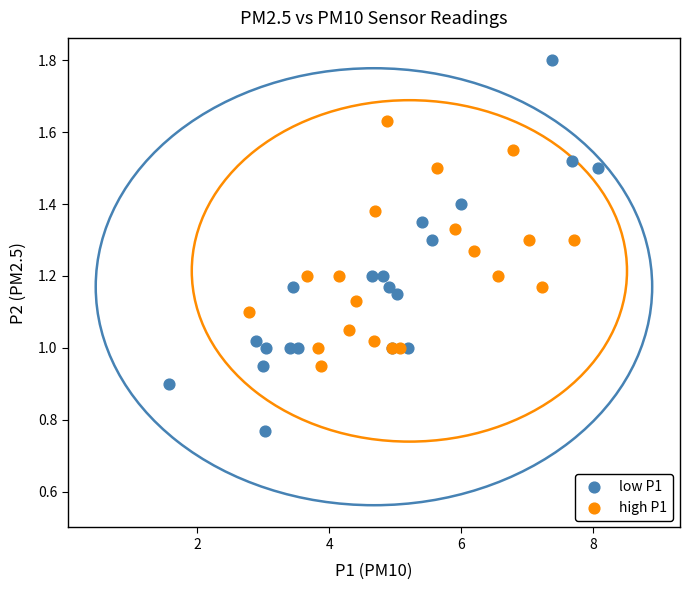

Which series contains the highest Y value?

low P1